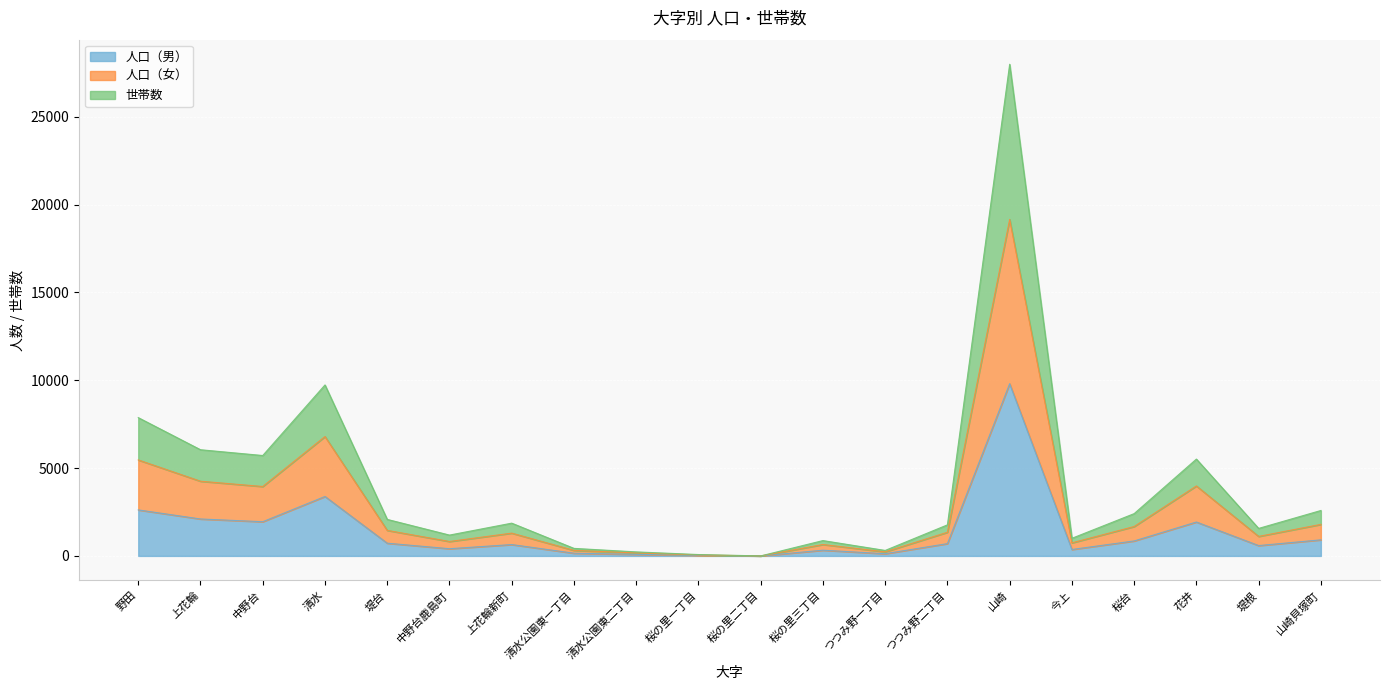

What are all the series names shown in the legend?

人口（男）, 人口（女）, 世帯数